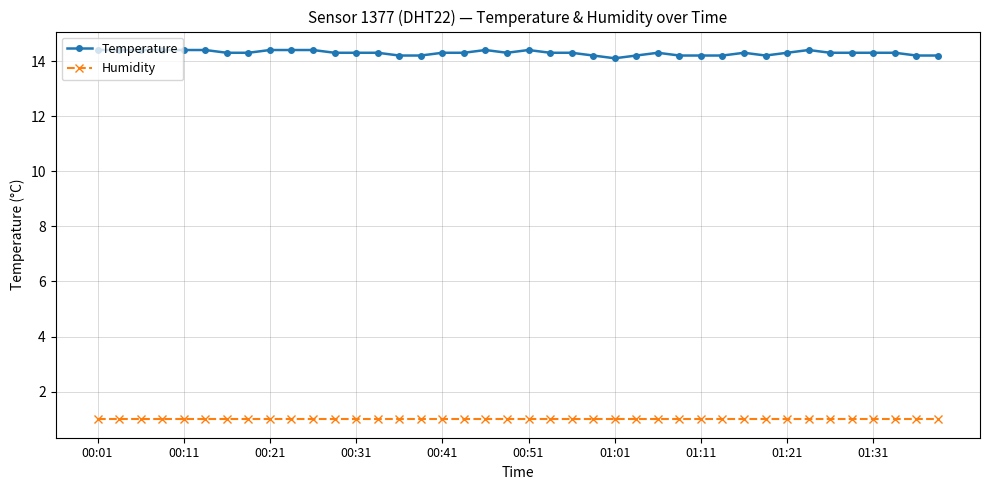

Which series has the largest total across all categories?

Temperature